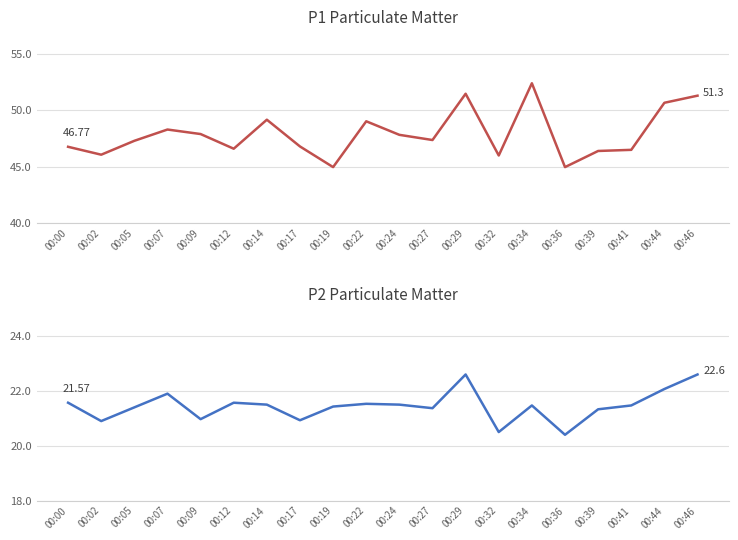

What are all the series names shown in the legend?

P1, P2